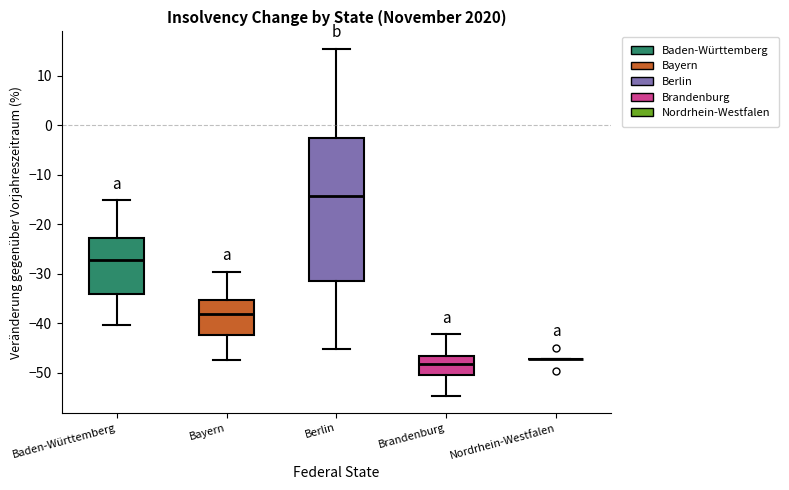

Reading left to right, read every box against the y-axis: the position of its median line, the range the box covers, and the ends of its whiskers. The values are not printed on the chart, so give them approximately, as read against the axis.

Baden-Württemberg: median -27, box -34 to -23, whiskers -40 to -15
Bayern: median -38, box -42 to -35, whiskers -47 to -30
Berlin: median -14, box -32 to -3, whiskers -45 to 15
Brandenburg: median -48, box -50 to -47, whiskers -55 to -42
Nordrhein-Westfalen: box collapsed to a line at -47, whiskers -47 to -47